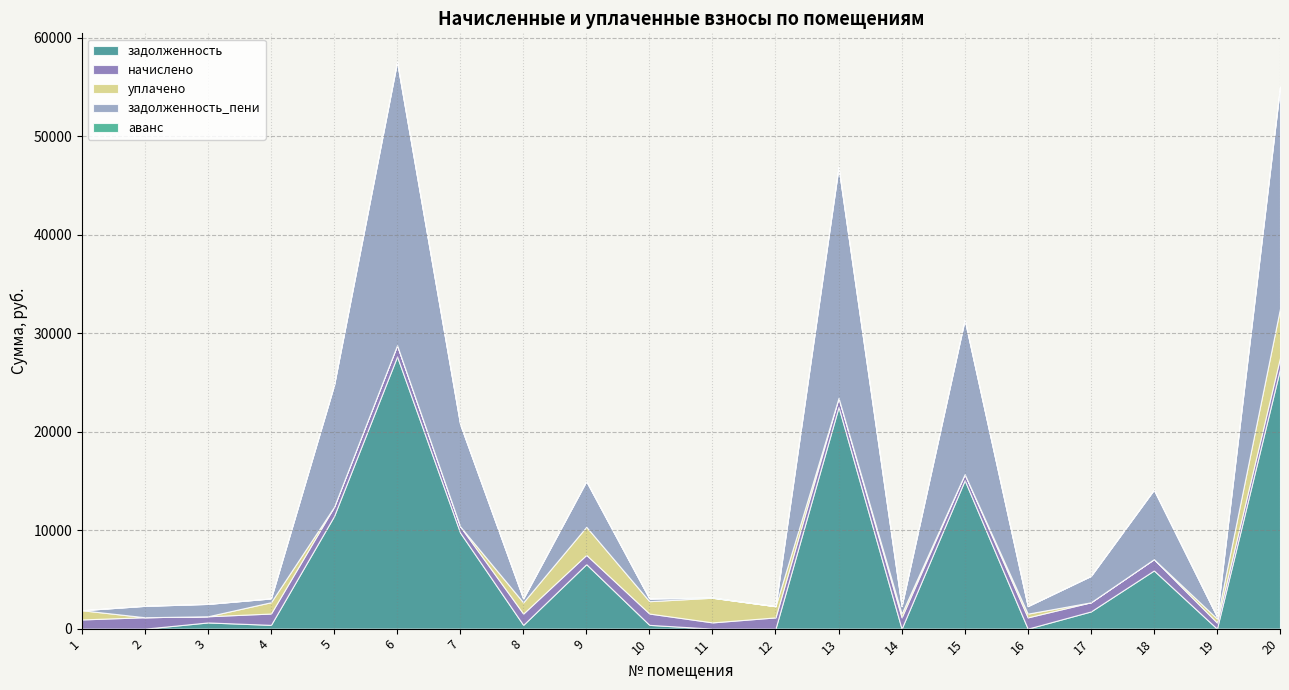

What is the difference between the maximum and second lowest values in the задолженность series?

27640.7